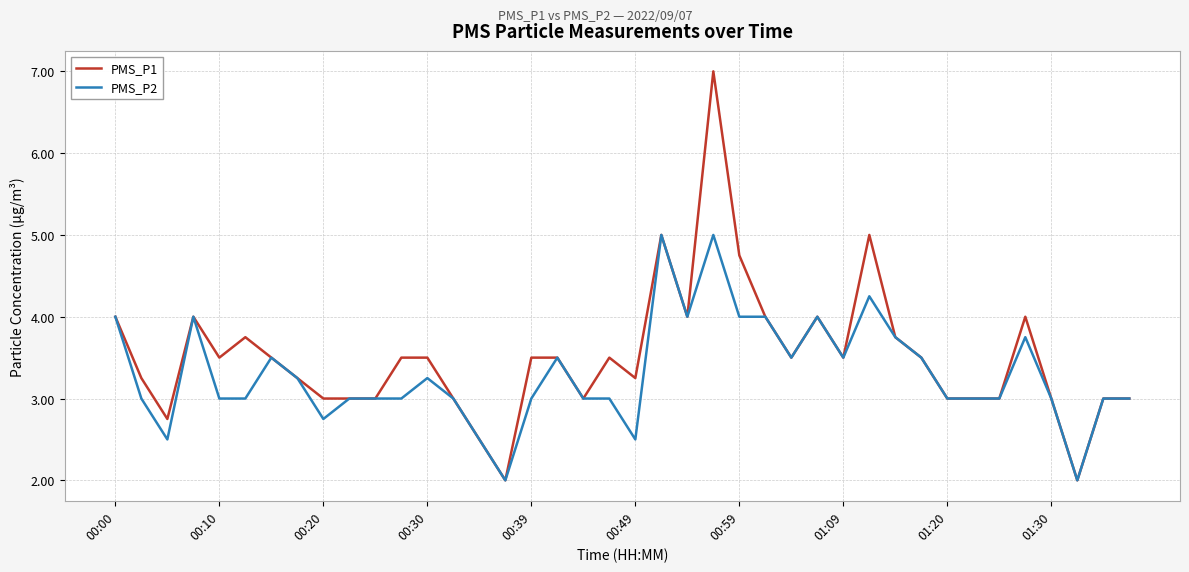

Which series has the widest spread of values?

PMS_P1